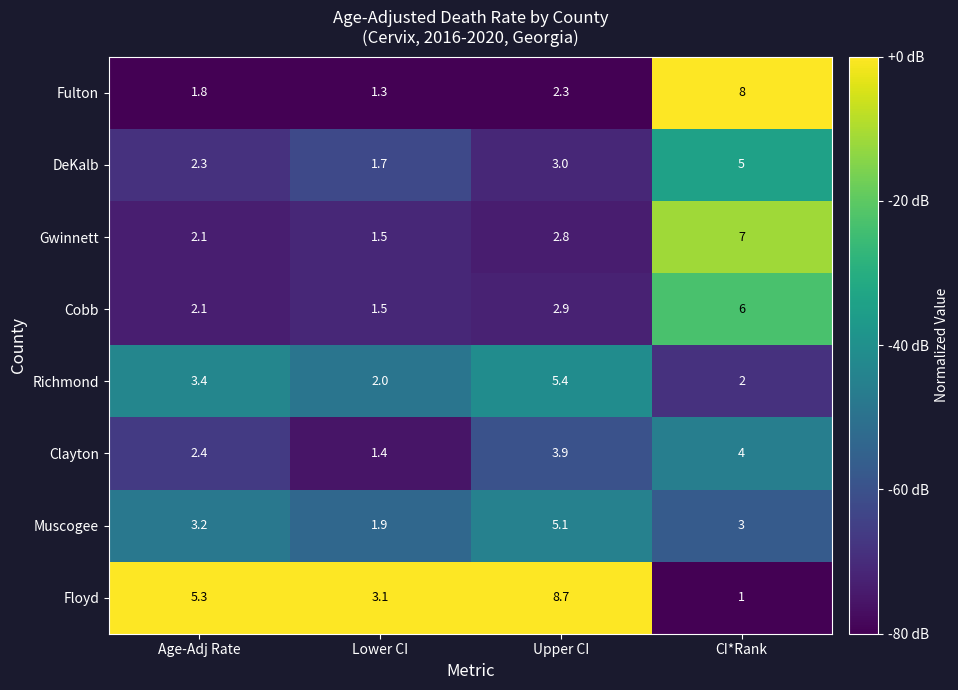

The value of Fulton at Age-Adj Rate is 2.9. True or false?

False